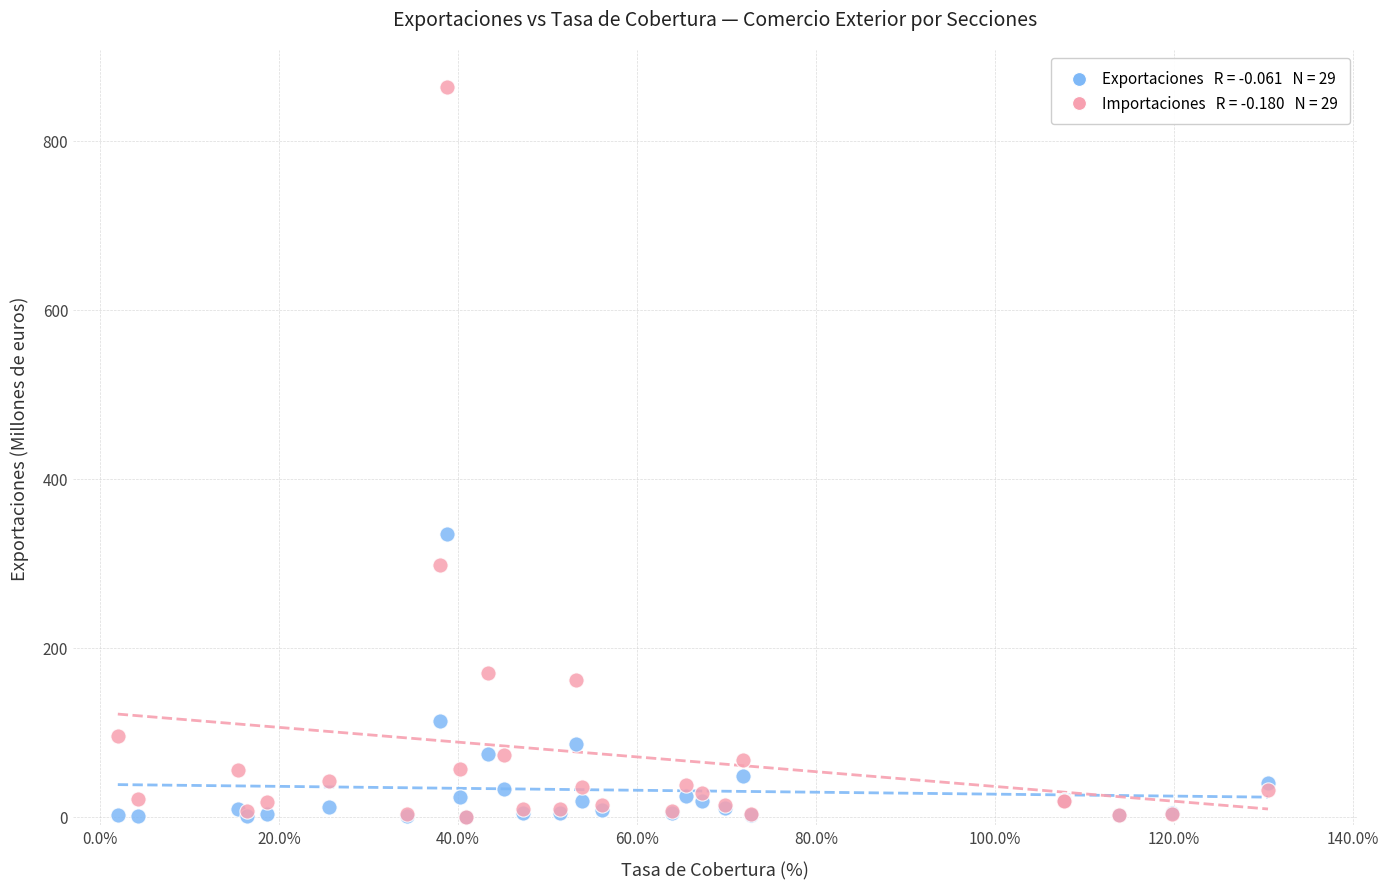

Across all series, what Y value is closest to 432?

335.1